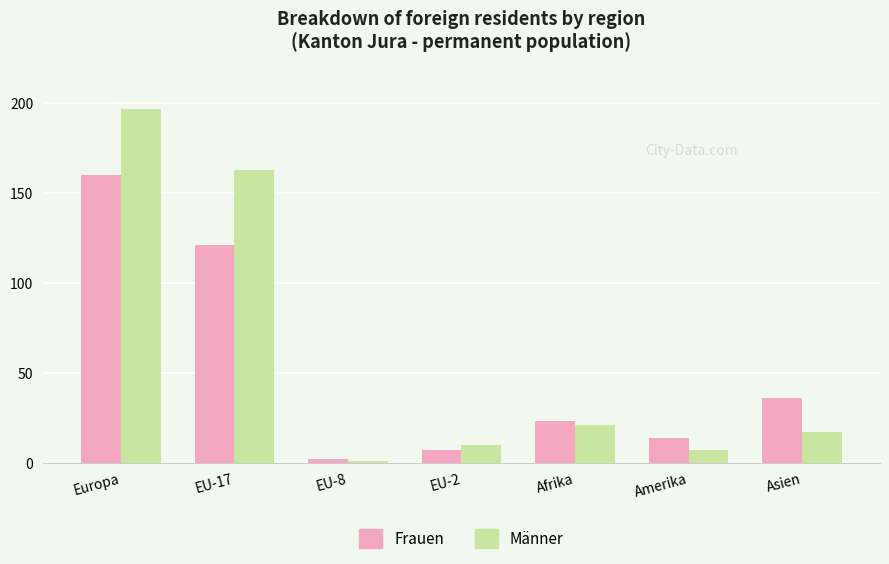

At which label is Frauen closest to 81?

EU-17